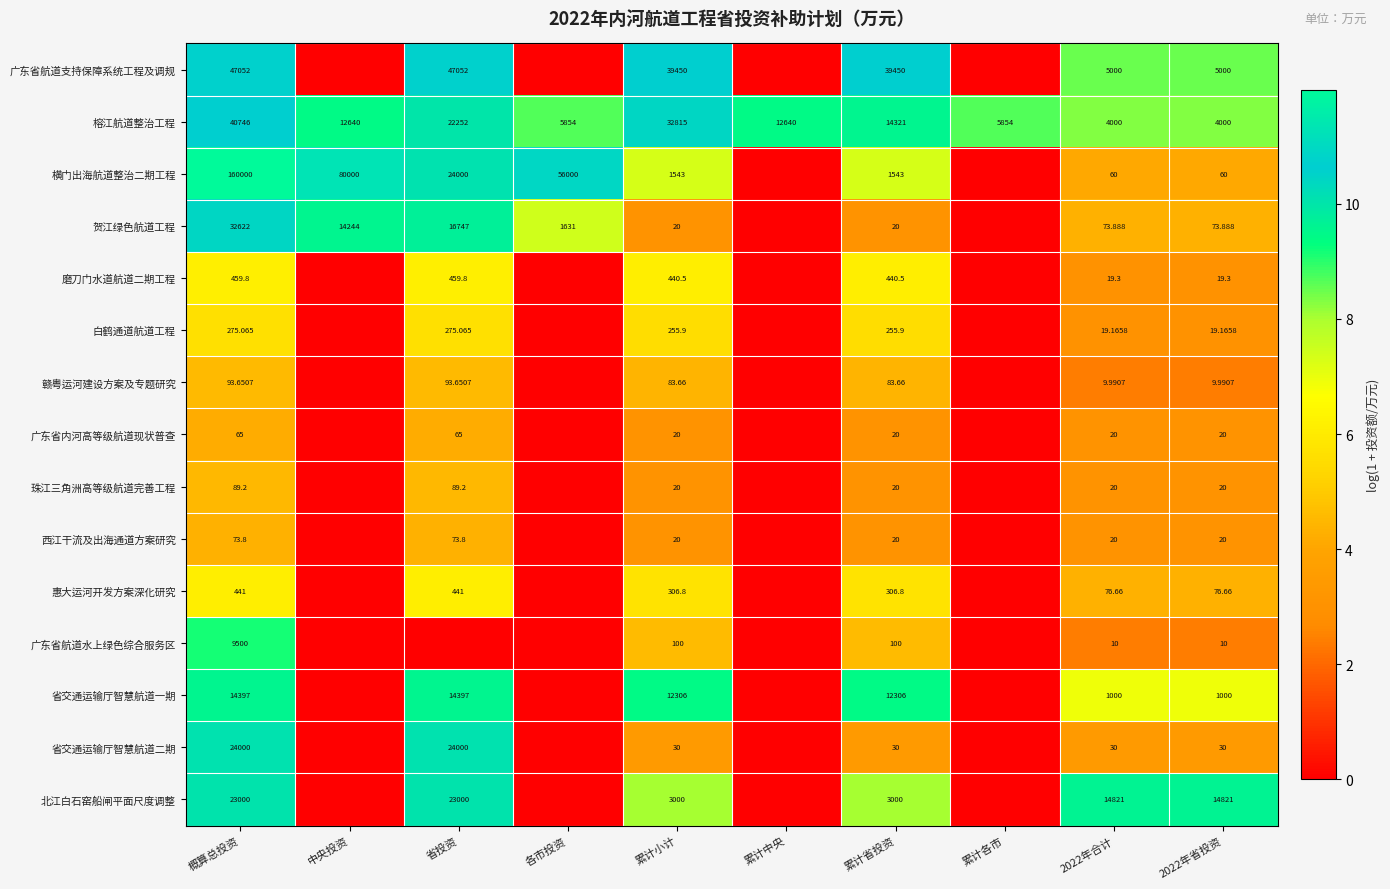

Which series changed the most between 概算总投资 and 累计小计?

横门出海航道整治二期工程